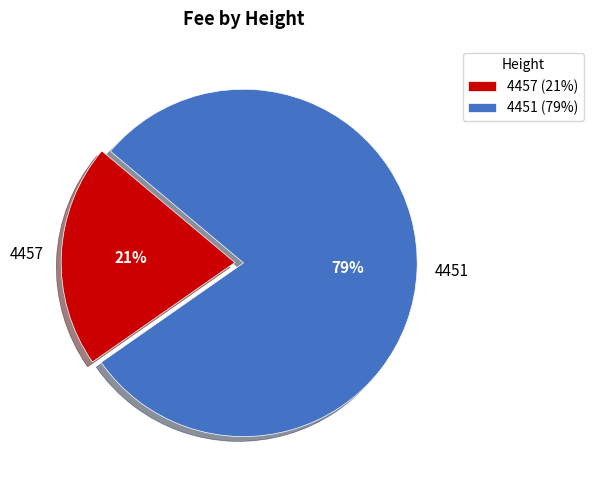

To the nearest percent, what is the difference between the 4457 and 4451 slice percentages?

58%